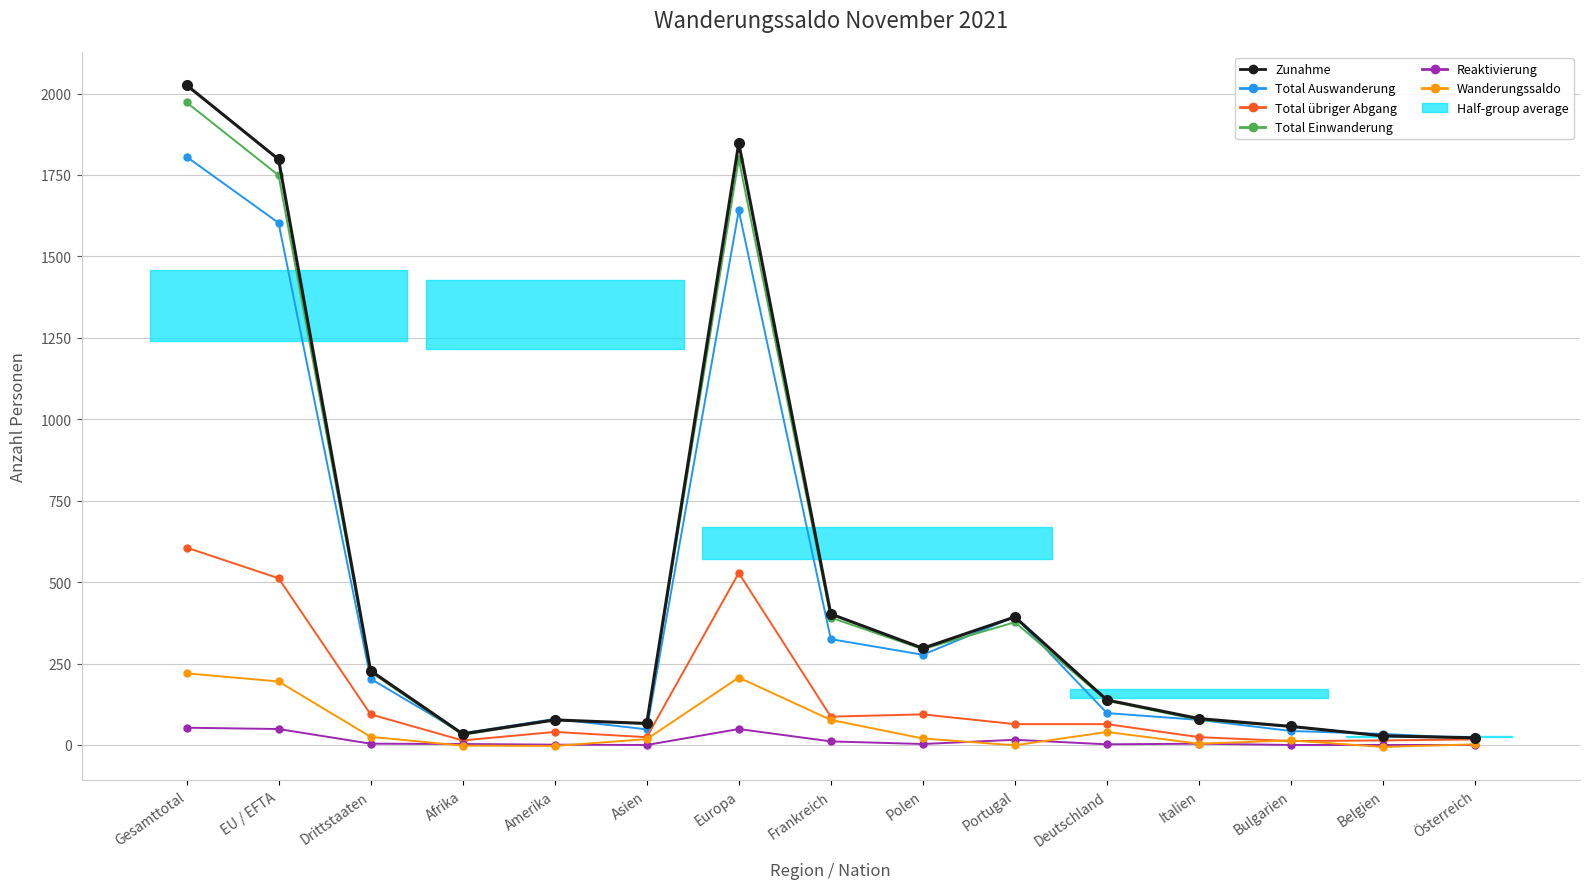

What is the difference between the maximum and minimum values in the Total Einwanderung series?

1951